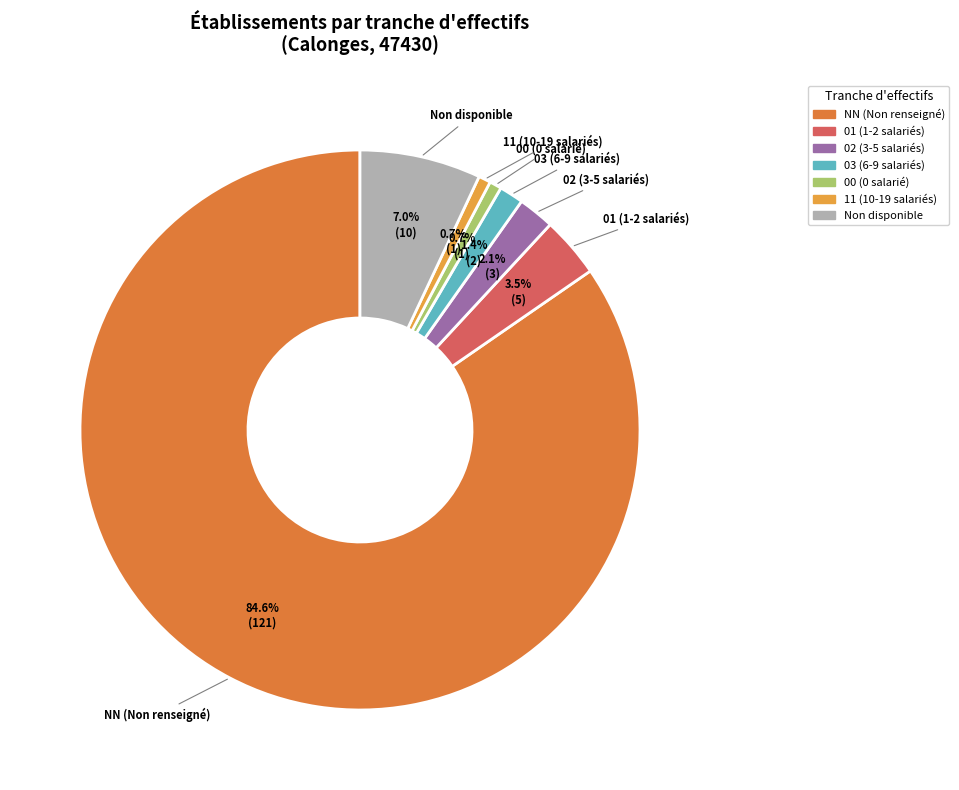

Is there a majority slice in this chart?

Yes